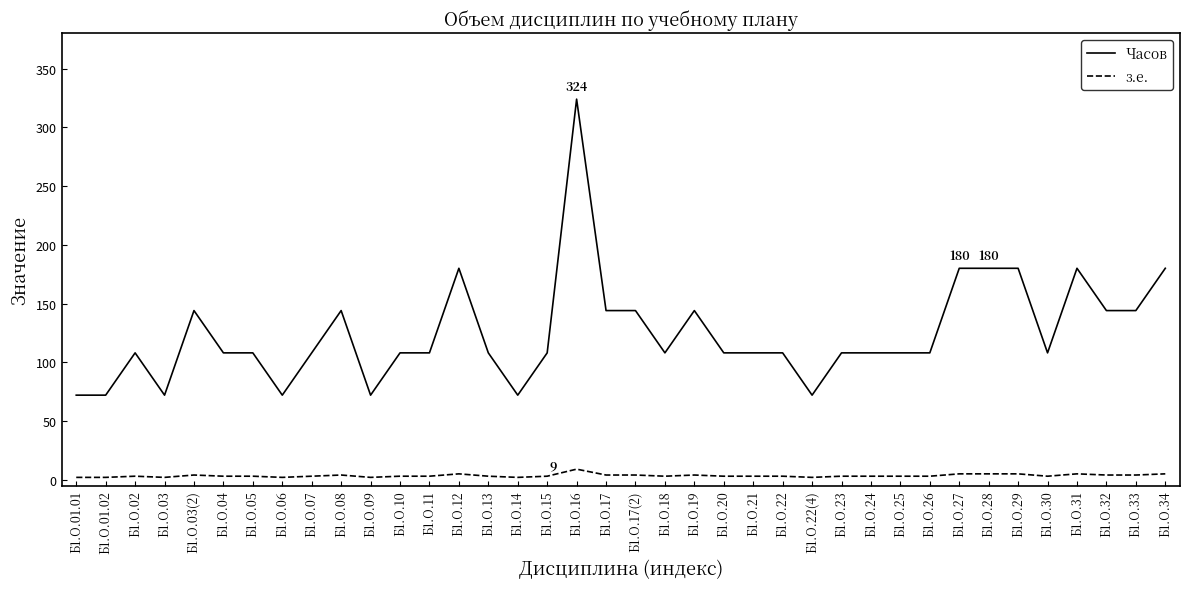

True or false: з.е. and Часов cross at least once.

False